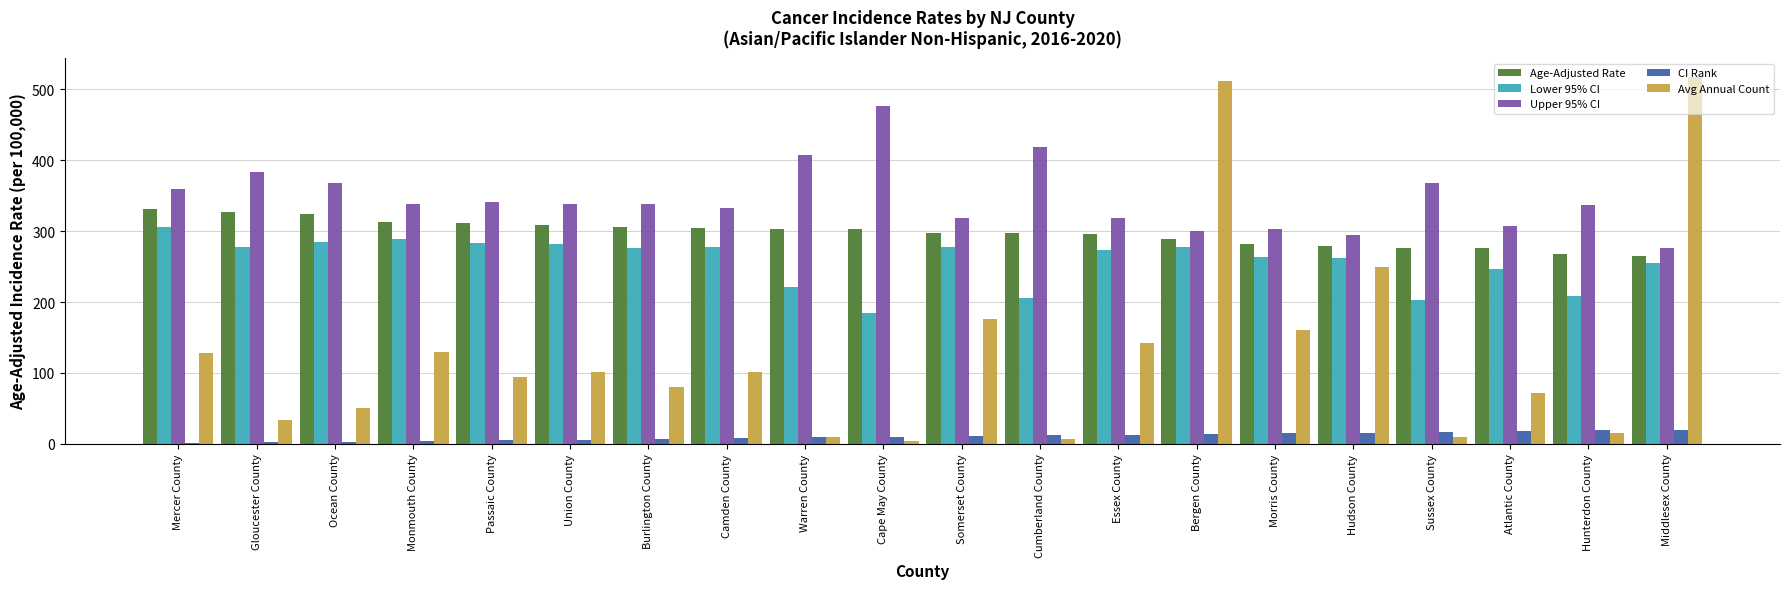

What is the approximate value of Avg Annual Count at Hudson County?

250.0